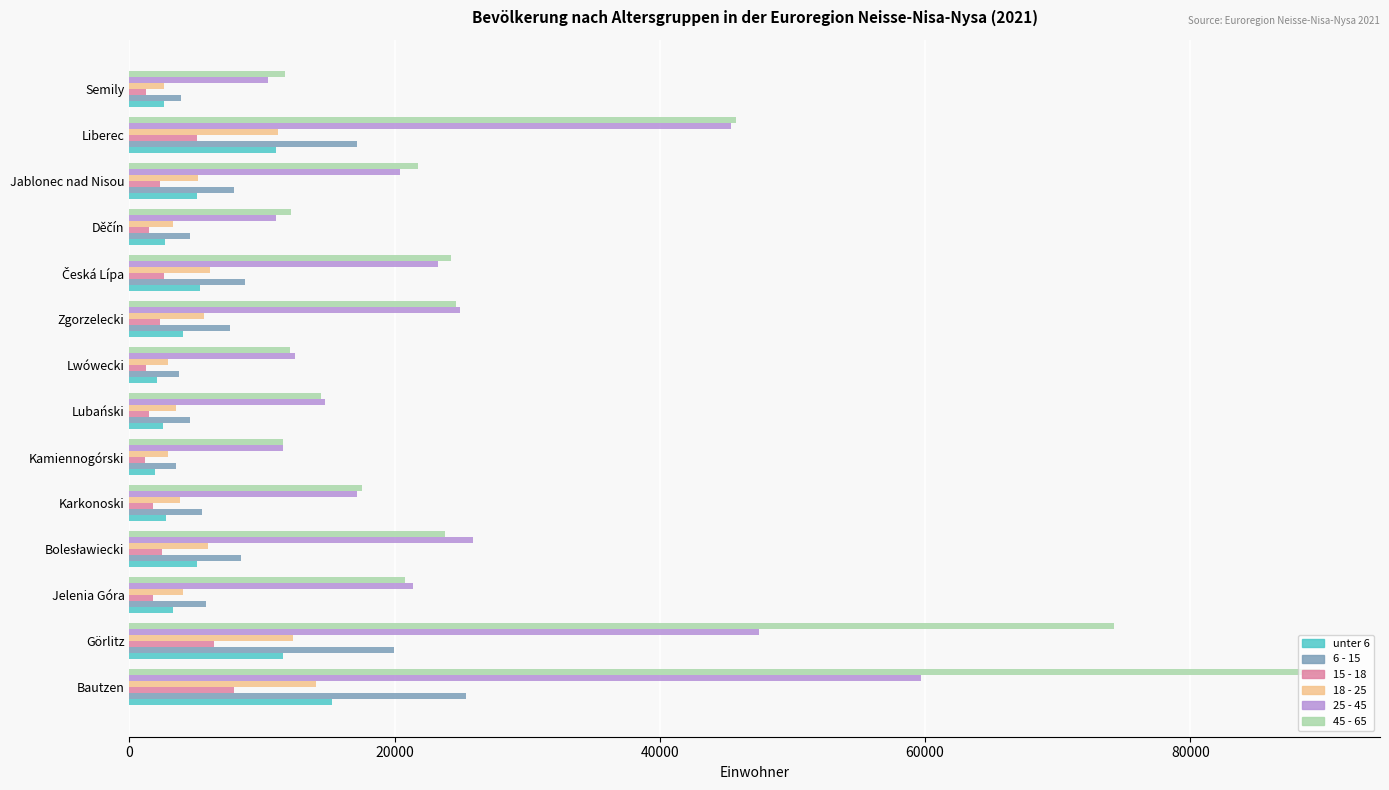

What is the average value of the 18 - 25 series?

5960